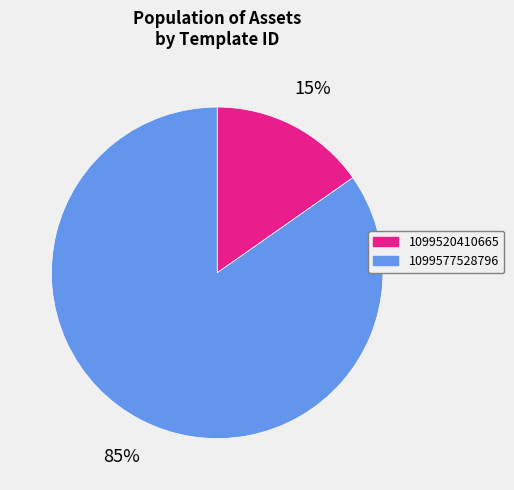

How many slices are in this pie chart?

2